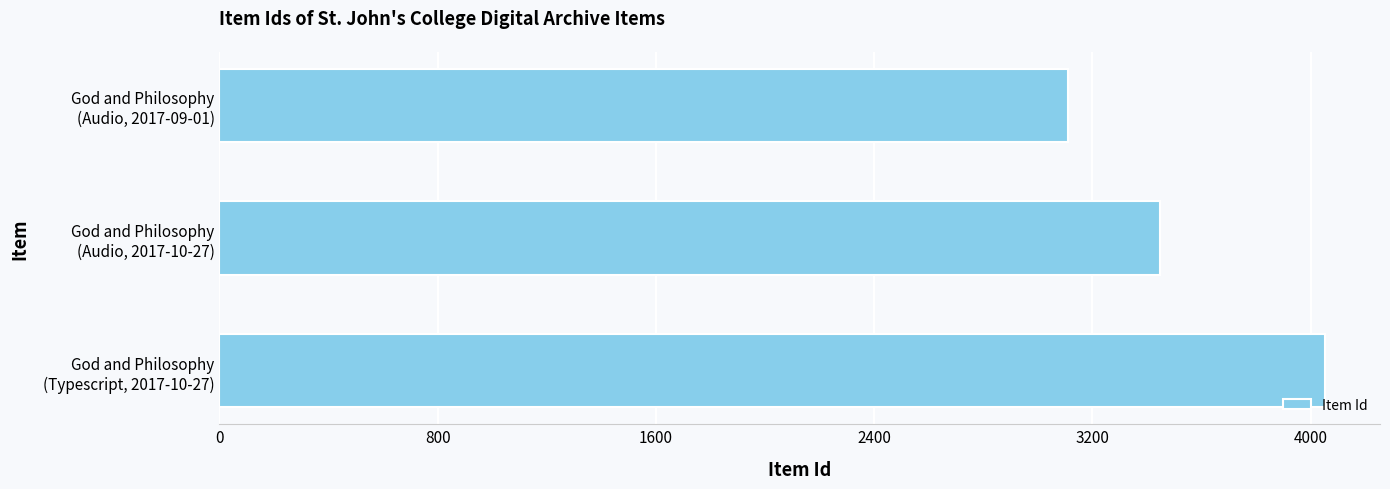

What is the minimum value shown in the chart?

3111